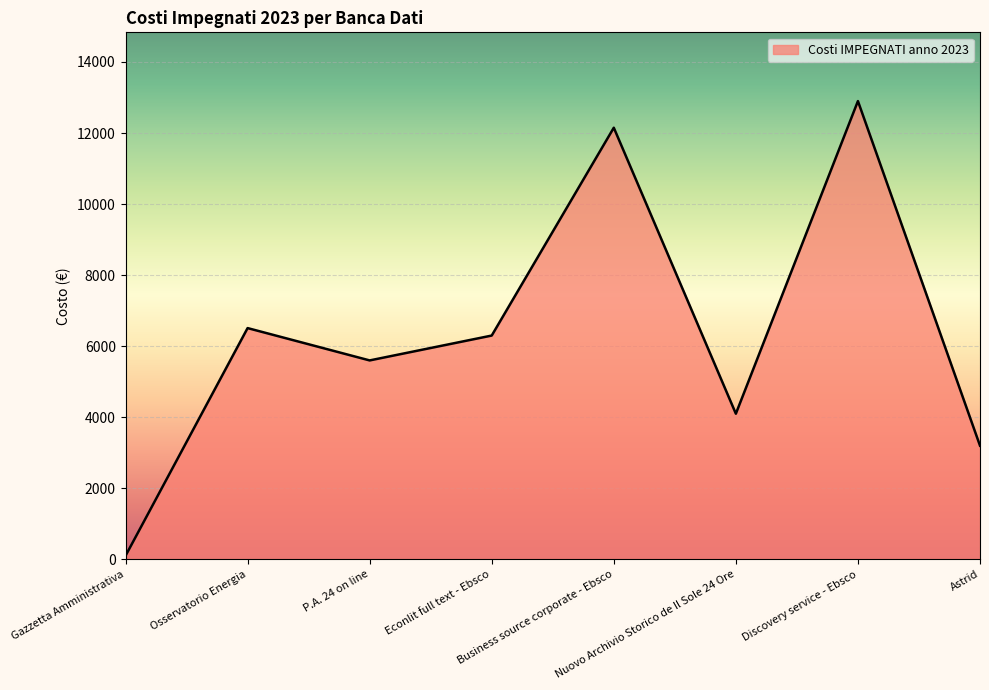

Approximately how many times larger is the value at Osservatorio Energia compared to Econlit full text - Ebsco?

1.0